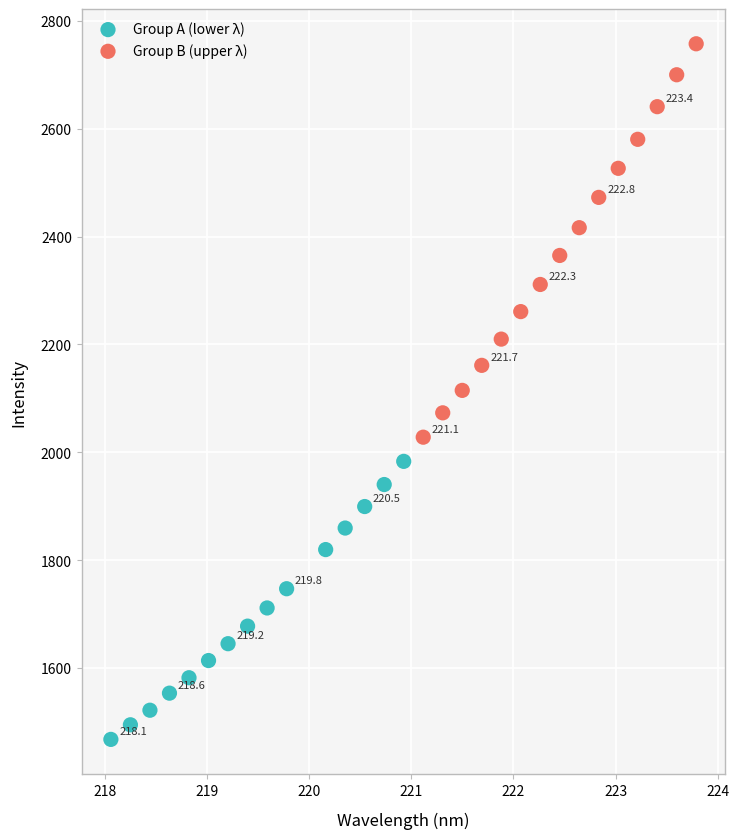

Which series reaches the minimum Y coordinate?

Group A (lower λ)